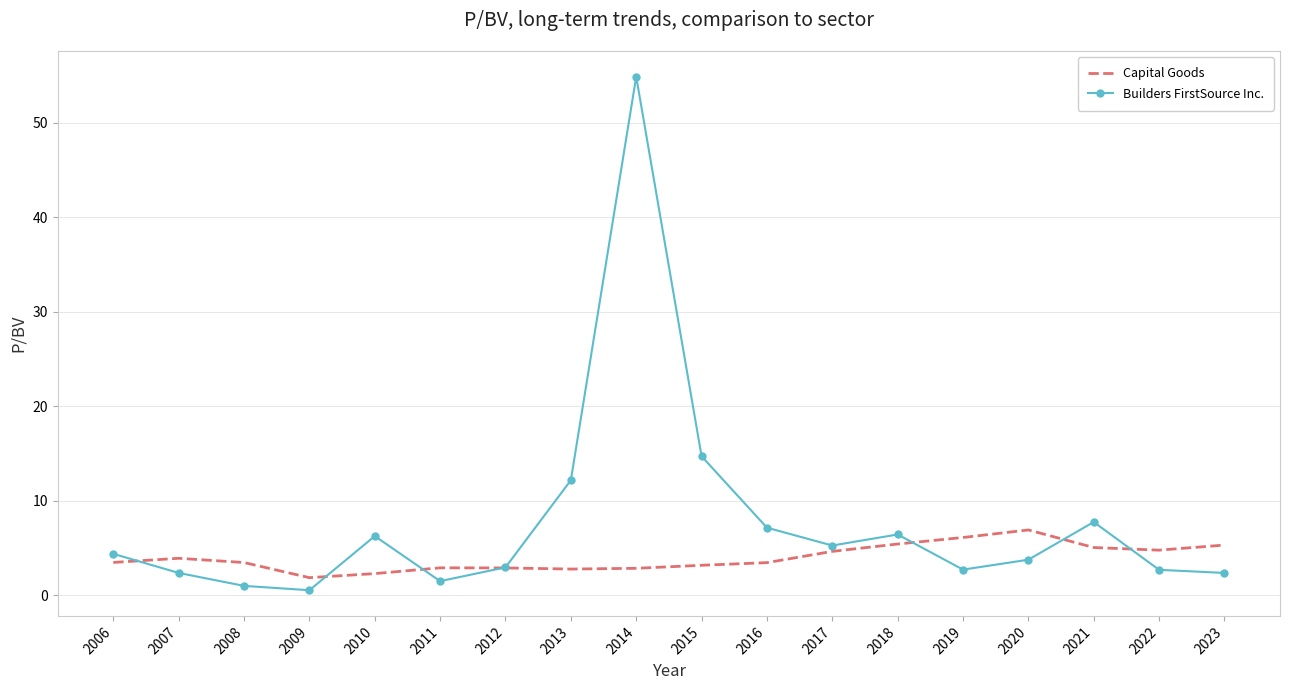

Is the value of Capital Goods at 2015 greater than the value of Builders FirstSource Inc. at 2015?

No